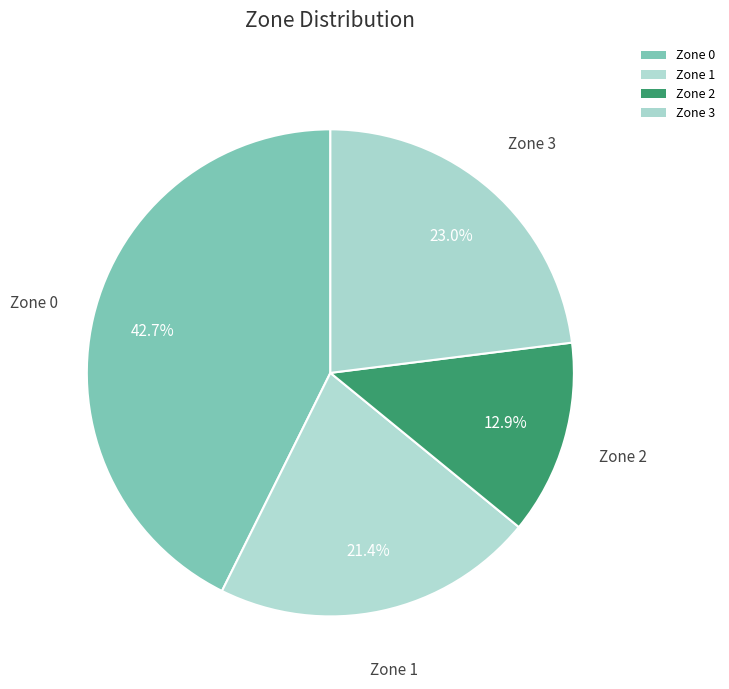

To the nearest percent, what is the difference between the largest and smallest slice percentages?

30%